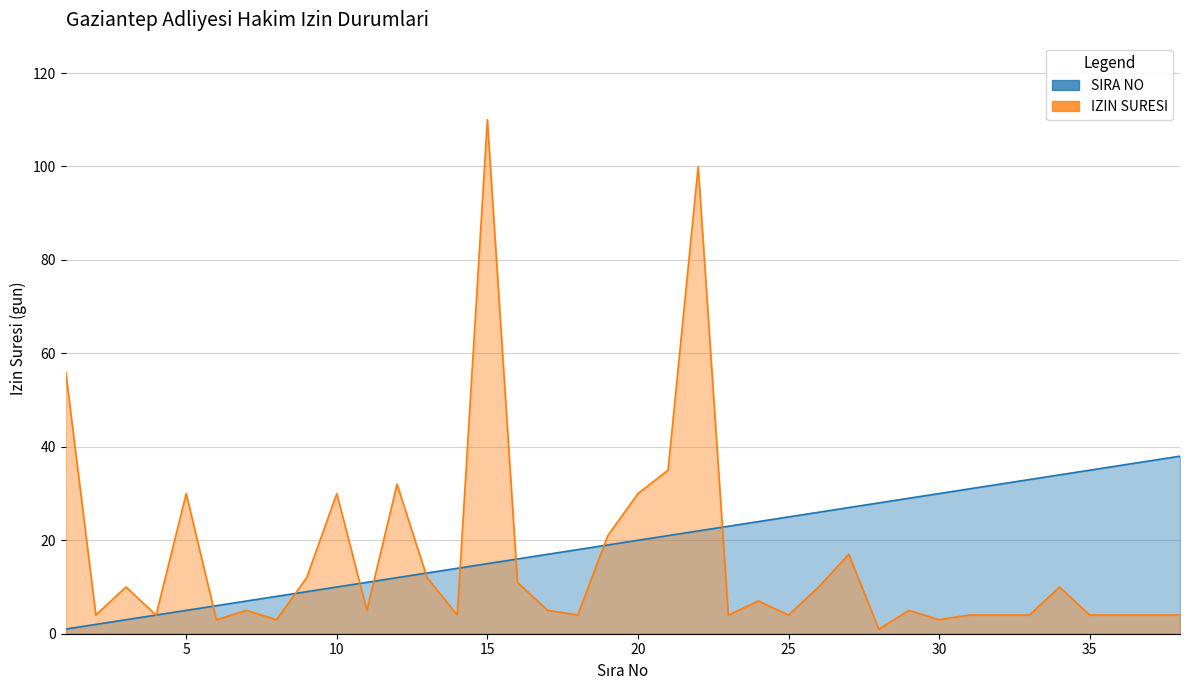

Reading right to left, extract all data points from this chart.

SIRA_NO: 38	37	36	35	34	33	32	31	30	29	28	27	26	25	24	23	22	21	20	19	18	17	16	15	14	13	12	11	10	9	8	7	6	5	4	3	2	1
IZIN_SURESI: 4	4	4	4	10	4	4	4	3	5	1	17	10	4	7	4	100	35	30	21	4	5	11	110	4	12	32	5	30	12	3	5	3	30	4	10	4	56